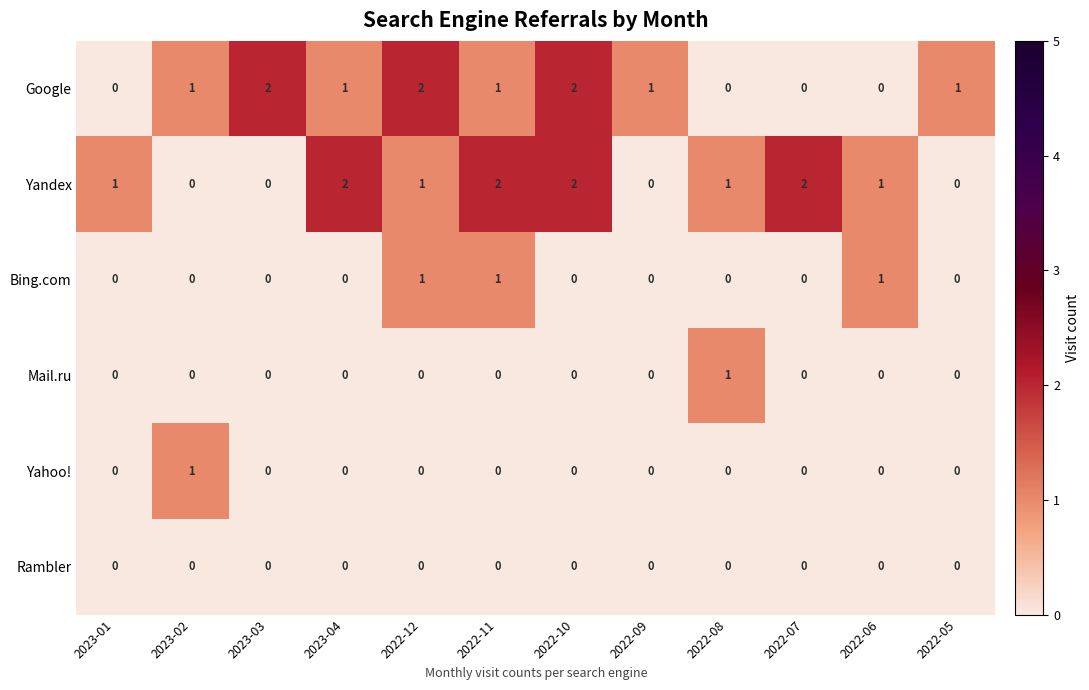

How many Yahoo! values are between 0 and 1?

12